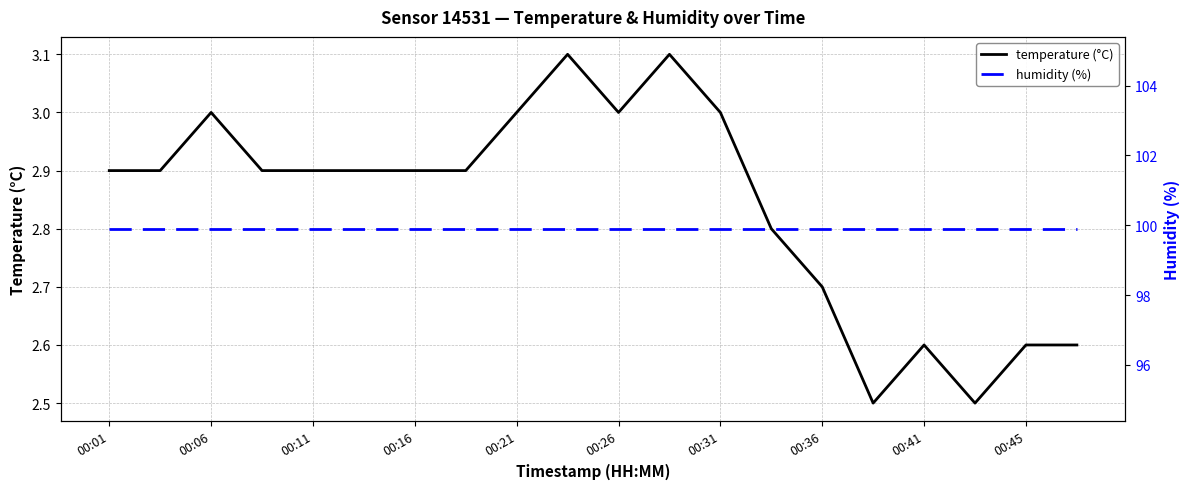

What is the maximum value for humidity (%)?

99.9